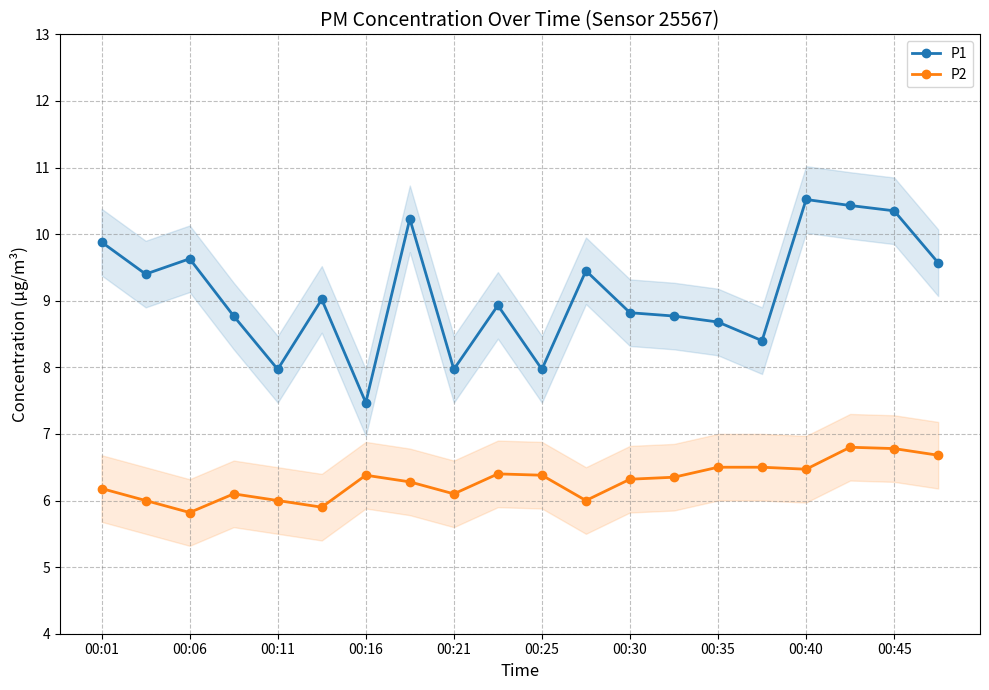

At which label does P1 first exceed 9?

00:01